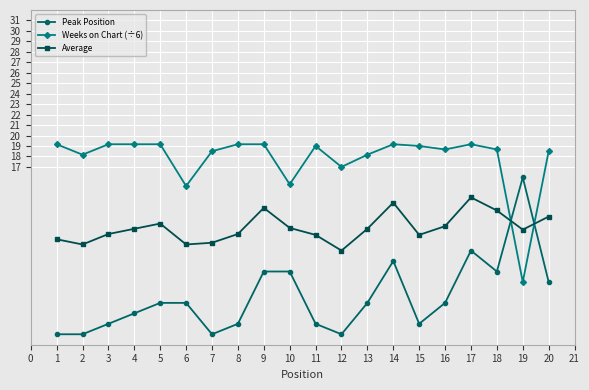

After their last crossing, which series has the higher values: Weeks on Chart (÷6) or Peak Position?

Weeks on Chart (÷6)